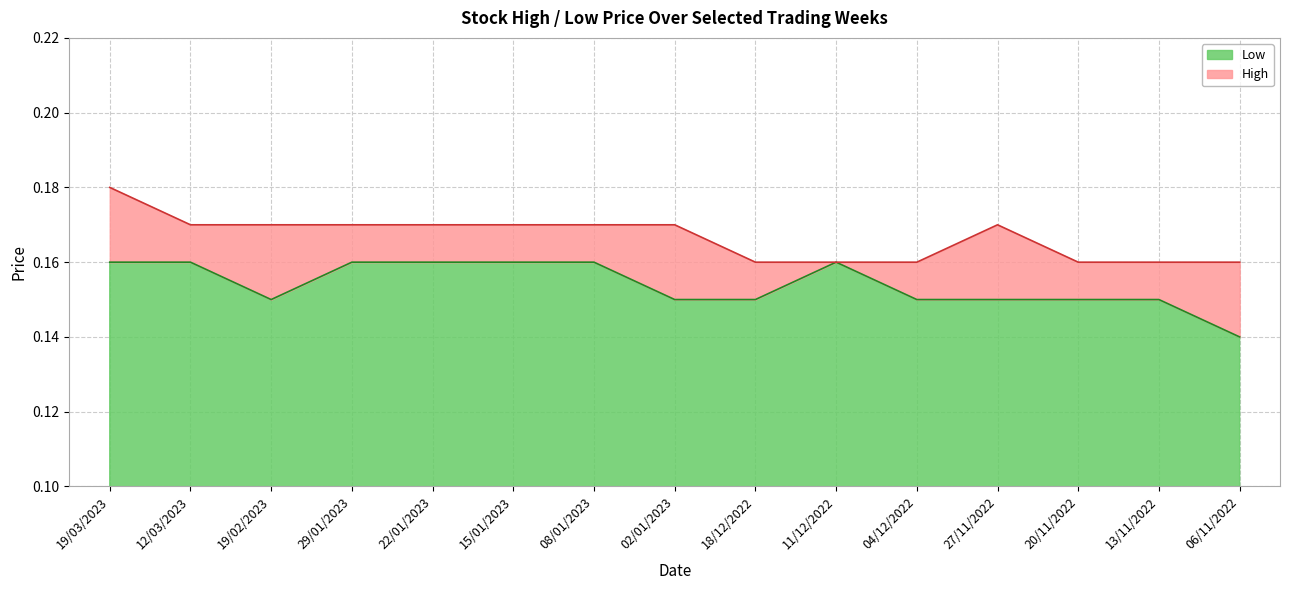

What is the sum of the Low values at 11/12/2022 and 19/03/2023?

0.3